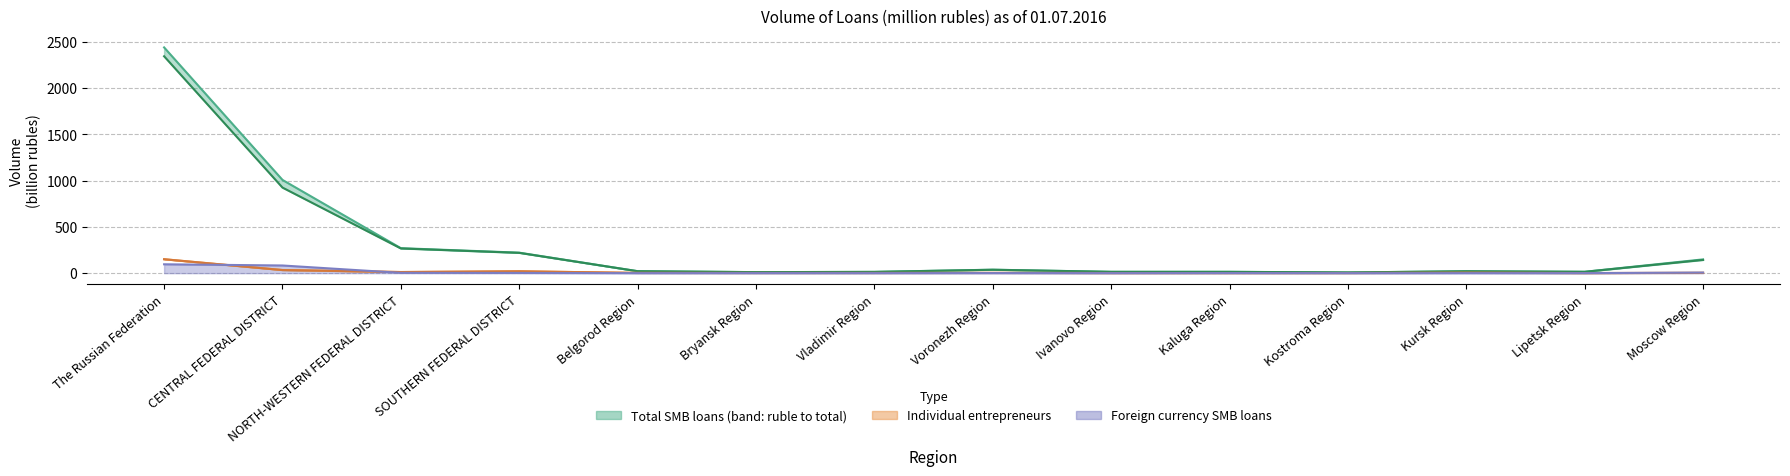

What is the lowest value of the Individual entrepreneurs total series?

1.1